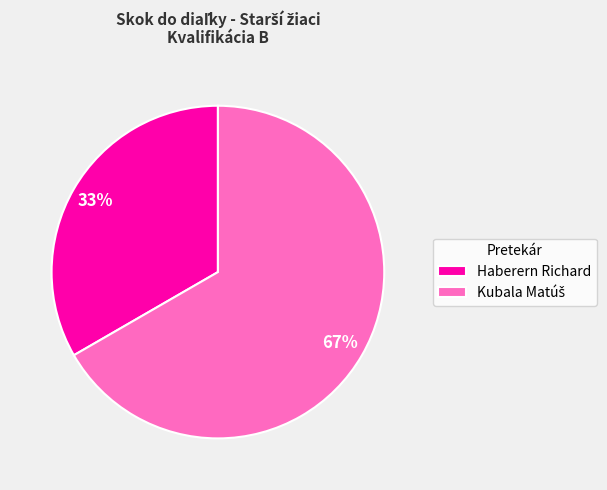

What is the smallest slice in the pie chart?

Haberern Richard